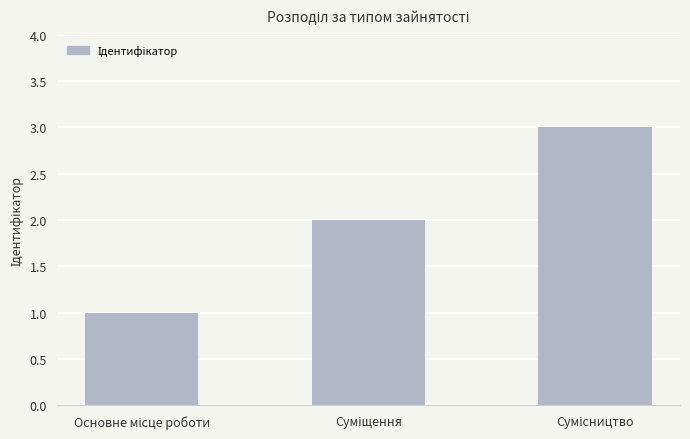

What is the greatest value displayed?

3